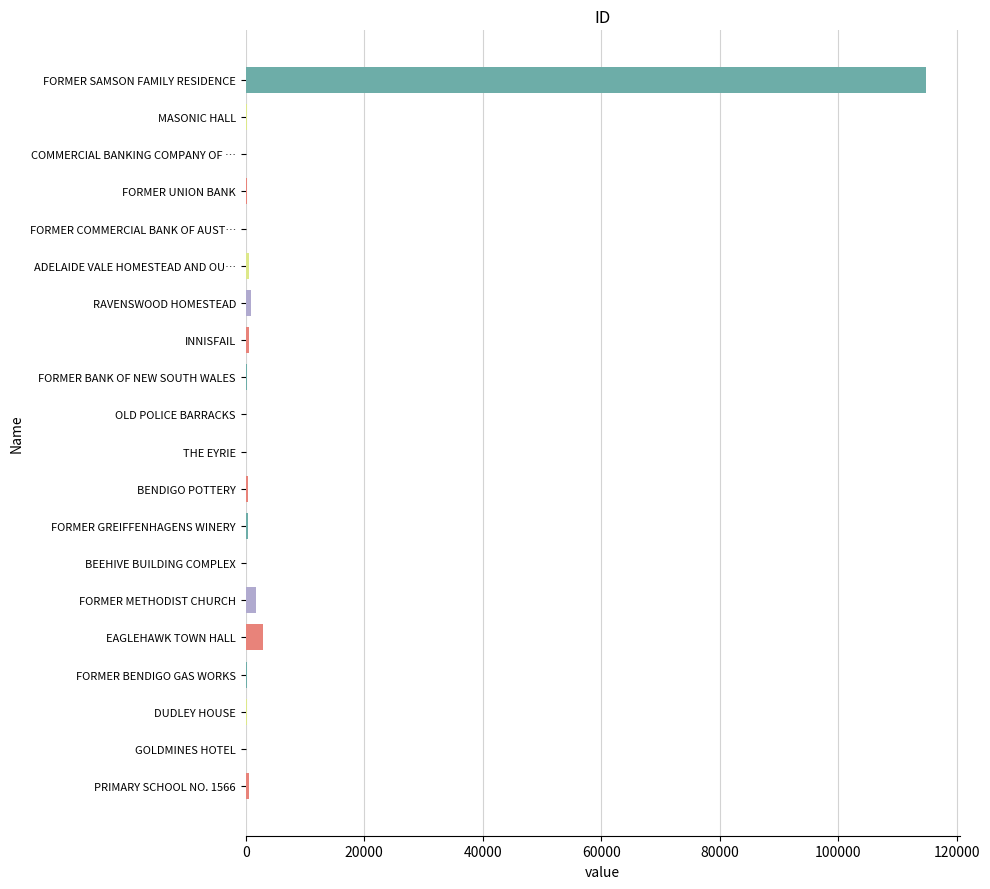

How many distinct data groups are displayed?

1